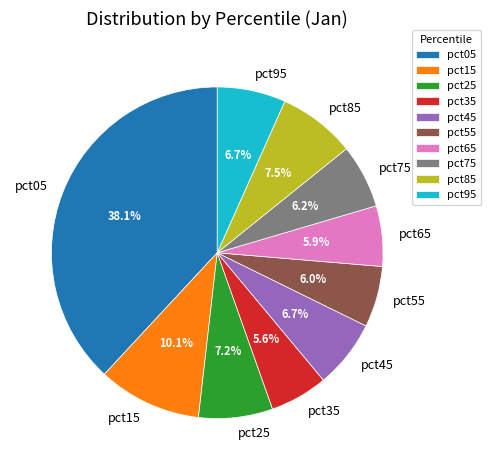

True or false: pct25 accounts for 7% of the total.

True